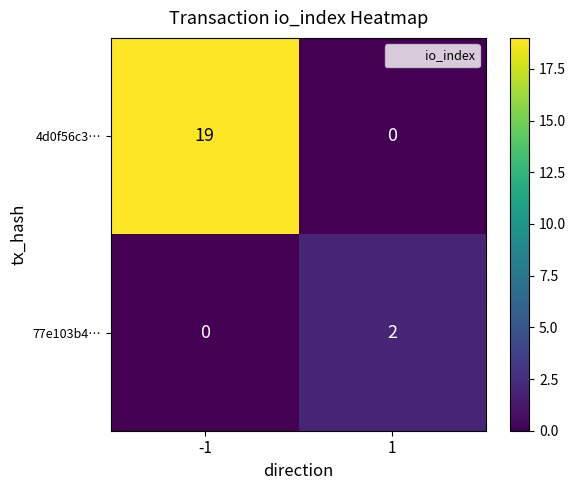

The 77e103b4… series shows -1 at -1. True or false?

False